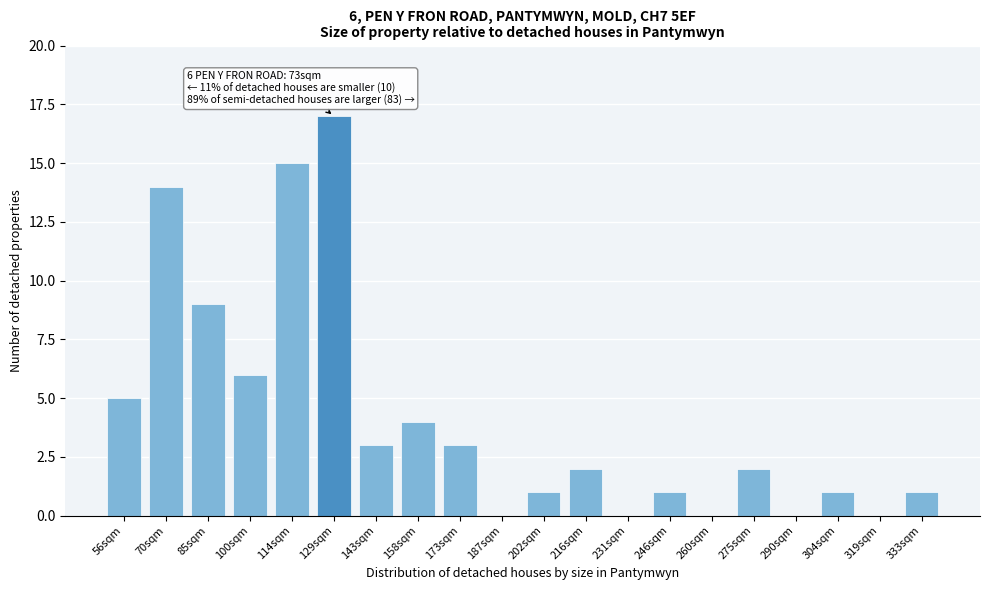

Reading left to right, extract all data points from this chart.

56sqm=5	70sqm=14	85sqm=9	100sqm=6	114sqm=15	129sqm=17	143sqm=3	158sqm=4	173sqm=3	187sqm=0	202sqm=1	216sqm=2	231sqm=0	246sqm=1	260sqm=0	275sqm=2	290sqm=0	304sqm=1	319sqm=0	333sqm=1